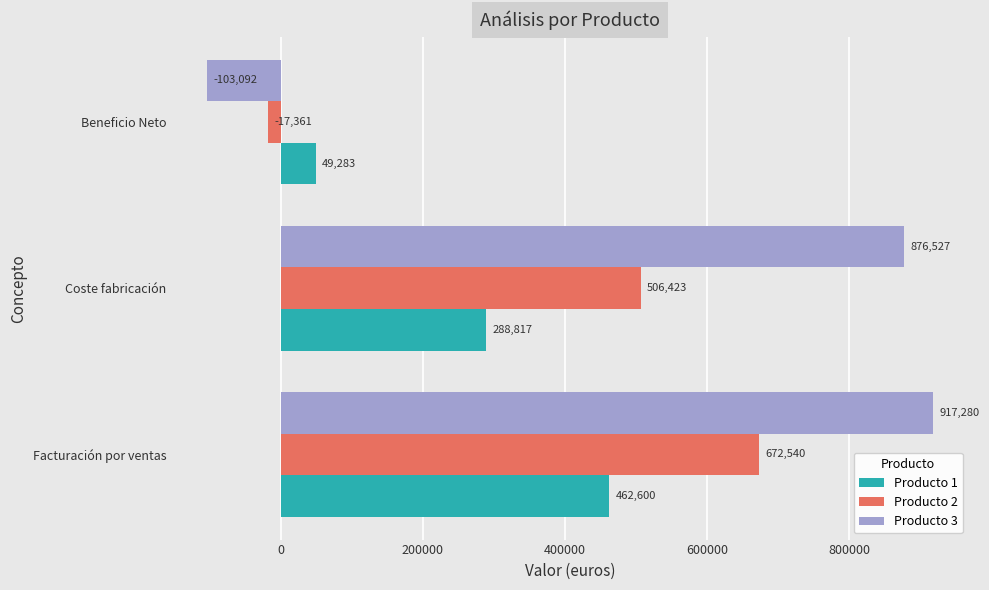

The value of Producto 2 at Coste fabricación is 506422.6. True or false?

True